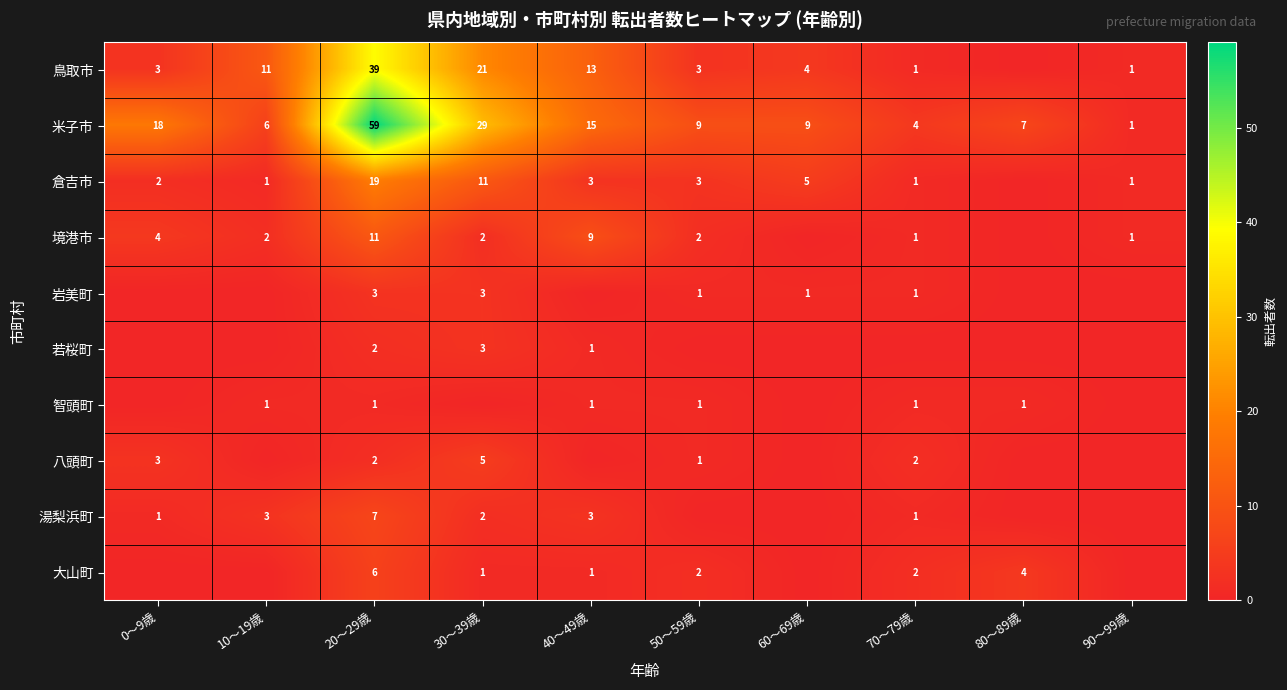

True or false: 倉吉市 has a value of 5 at 30〜39歳.

False